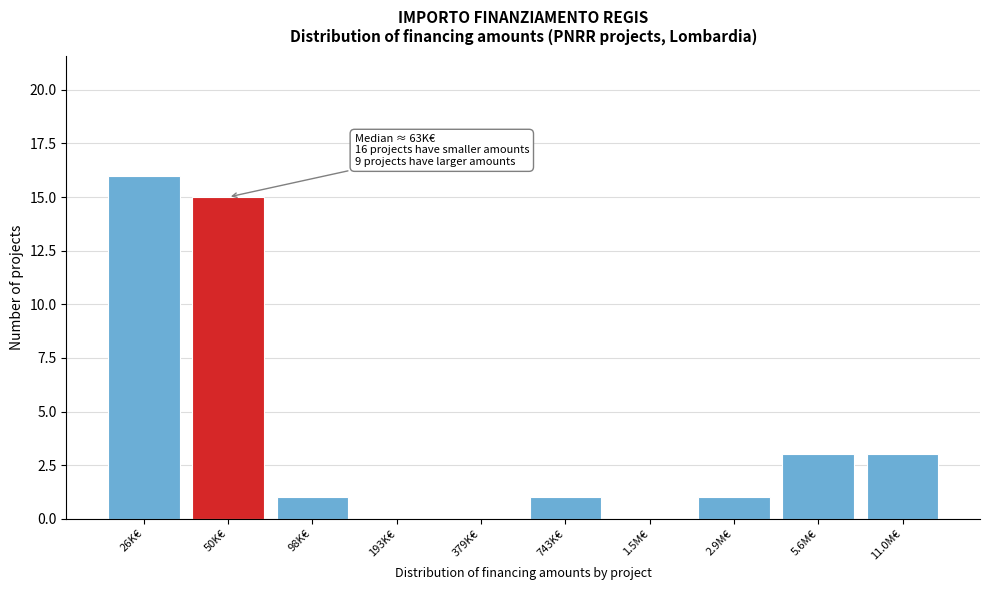

Reading left to right, what are all the values shown in this chart?

26K€=16	50K€=15	98K€=1	193K€=0	379K€=0	743K€=1	1.5M€=0	2.9M€=1	5.6M€=3	11.0M€=3